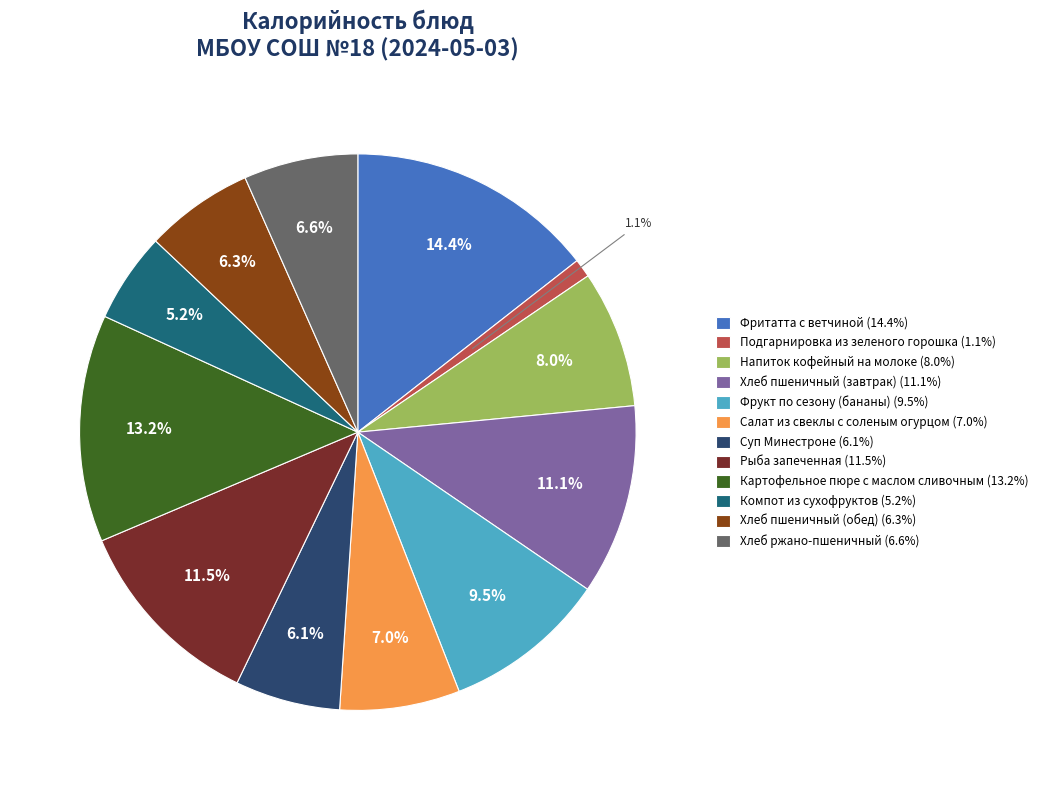

Is it true that Хлеб ржано-пшеничный is 7% of the pie?

True